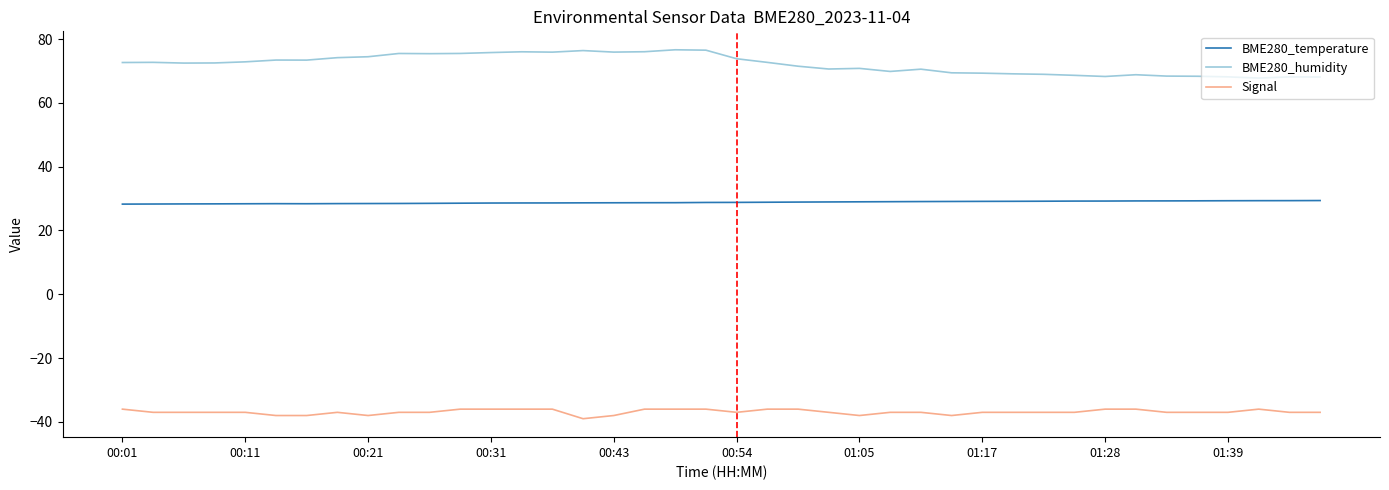

What is the maximum value for BME280_temperature?

29.4